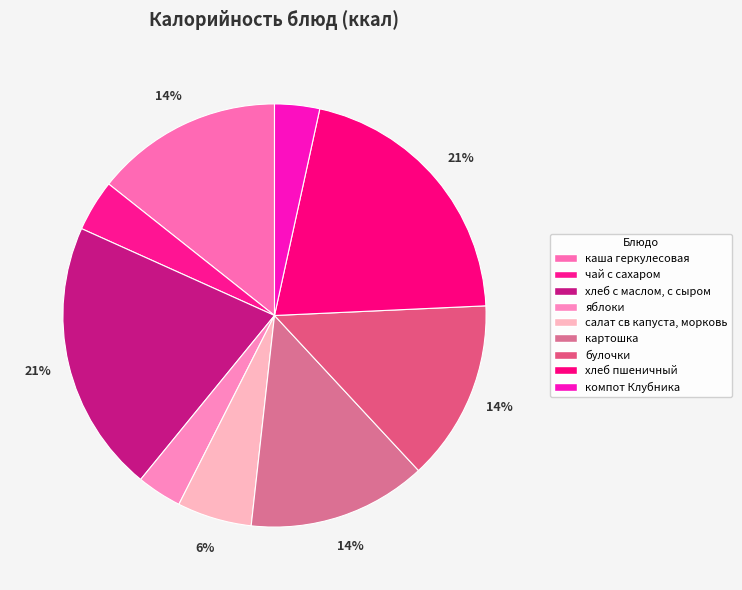

What is the smallest slice in the pie chart?

яблоки